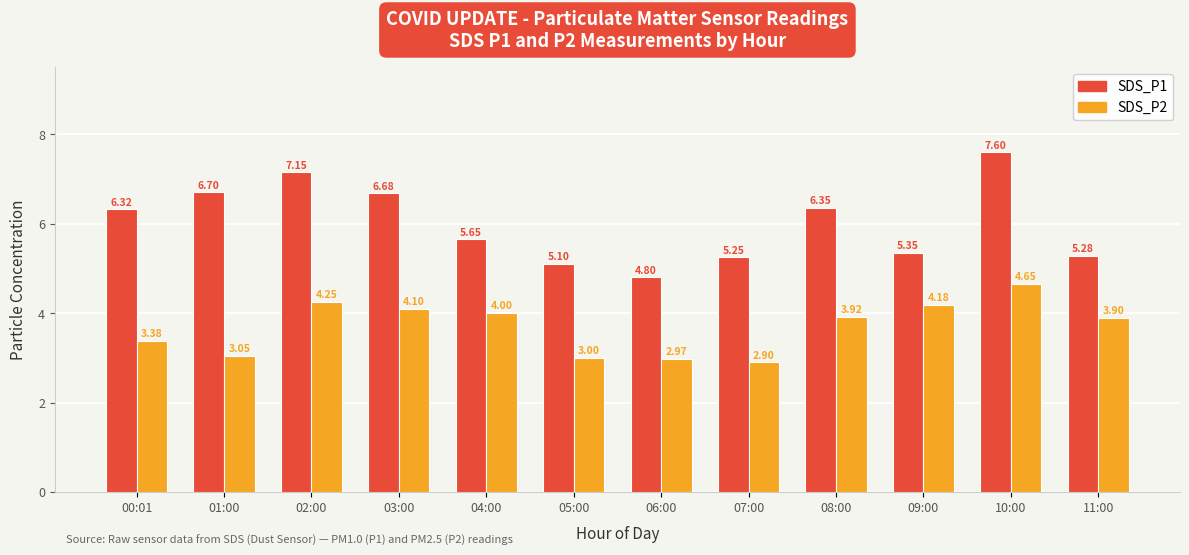

At which label does SDS_P2 first exceed 3?

00:01